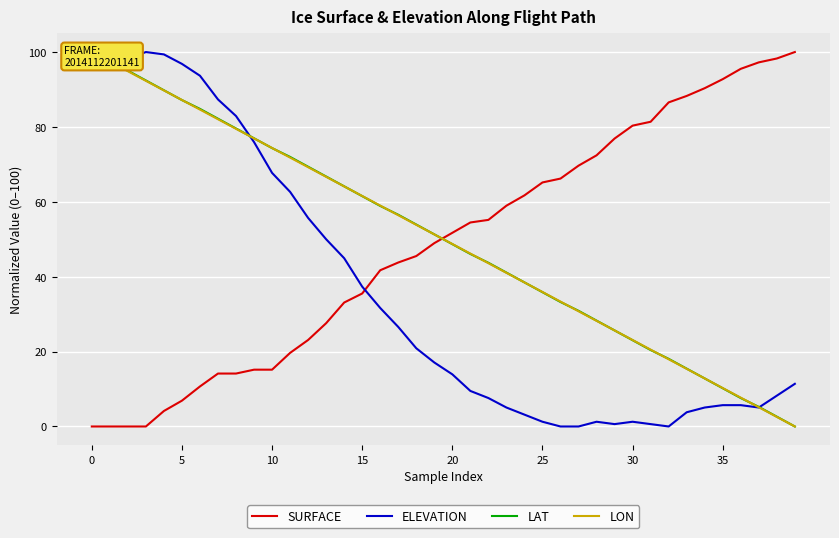

How many values in SURFACE are above zero?

36